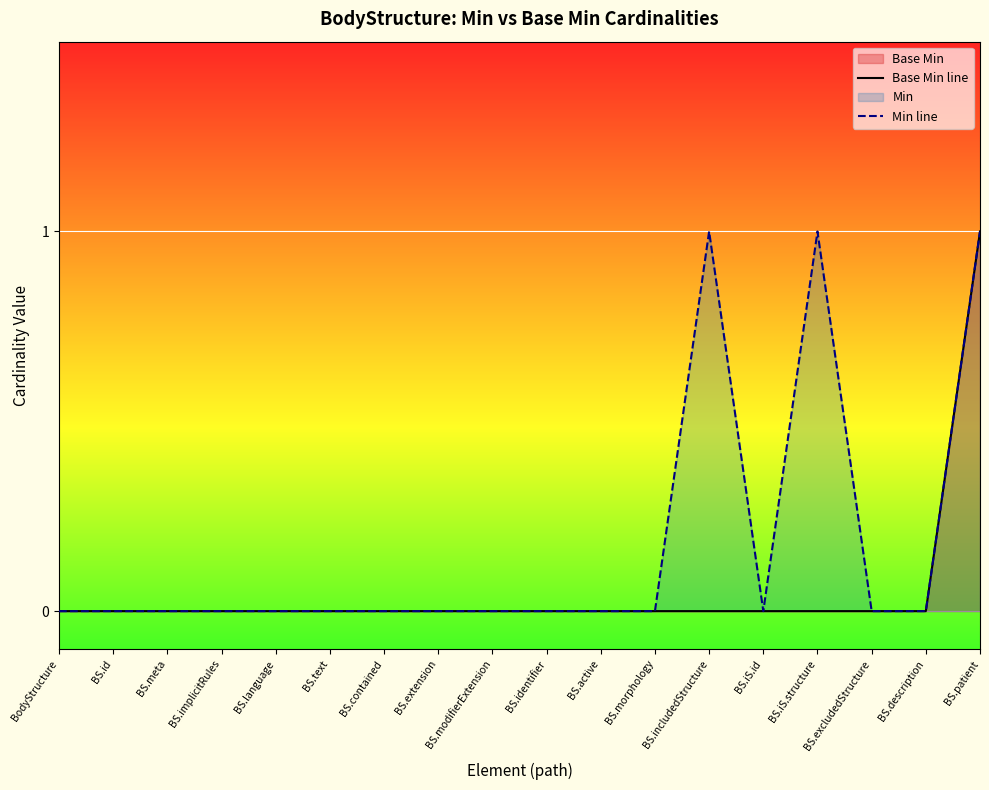

True or false: Base Min line and Min line cross at least once.

False